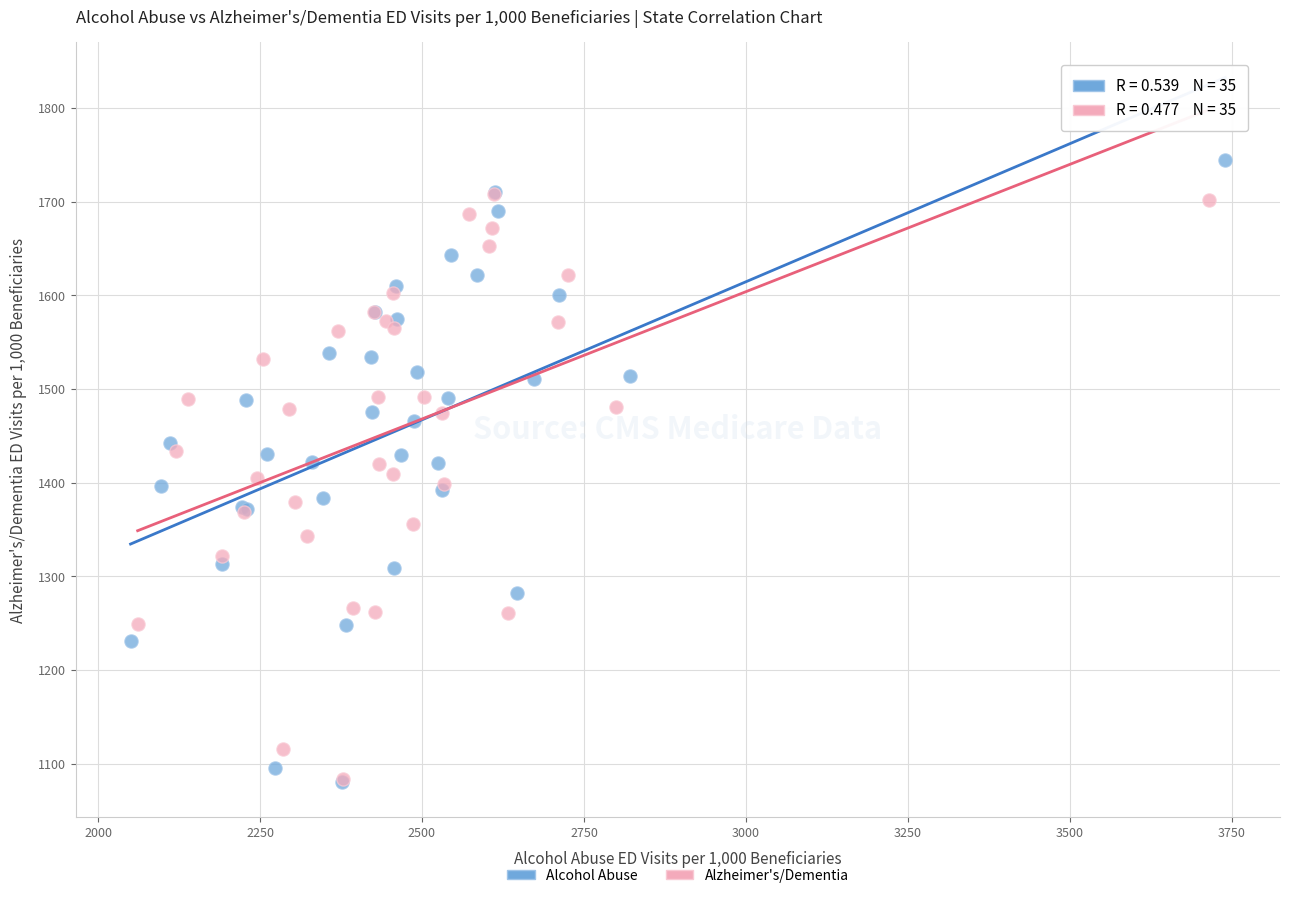

Which series has the largest Y range (max minus min)?

Alcohol Abuse